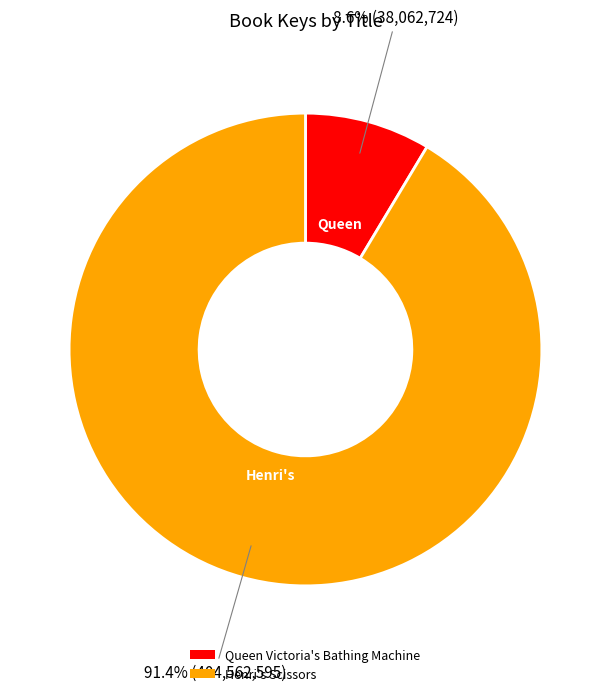

To the nearest percent, what portion does Henri's Scissors represent?

91%